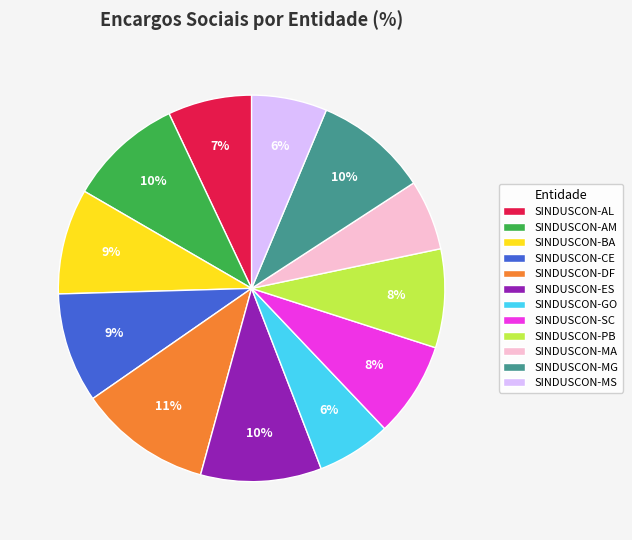

Combined, do SINDUSCON-GO and SINDUSCON-CE account for over 50%?

No